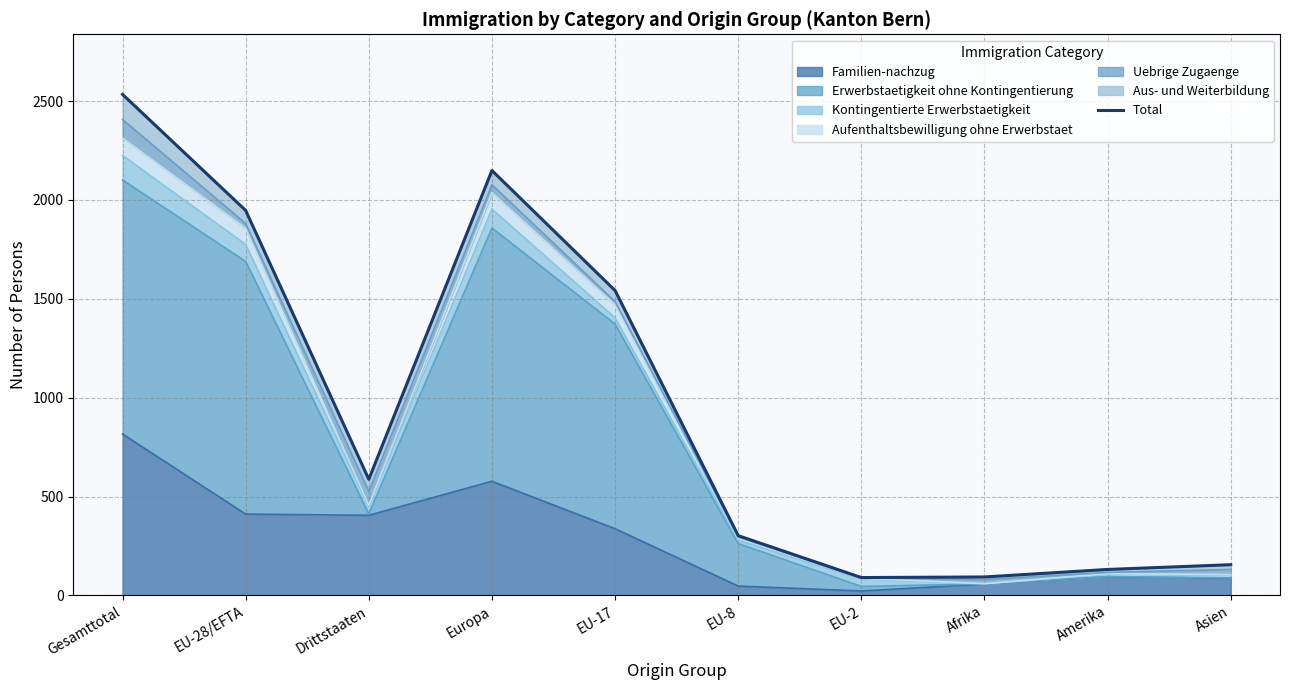

Rank the categories by value from highest to lowest.

Gesamttotal, Europa, EU-28/EFTA, EU-17, Drittstaaten, EU-8, Asien, Amerika, Afrika, EU-2